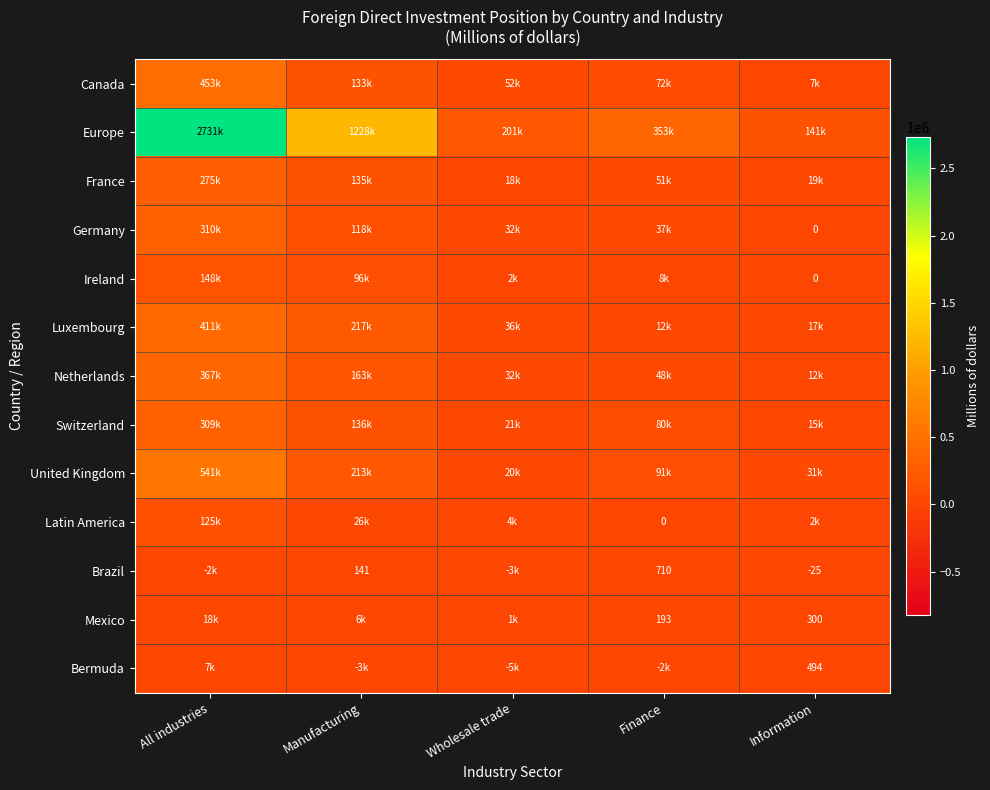

The Bermuda series shows 267 at Information. True or false?

False